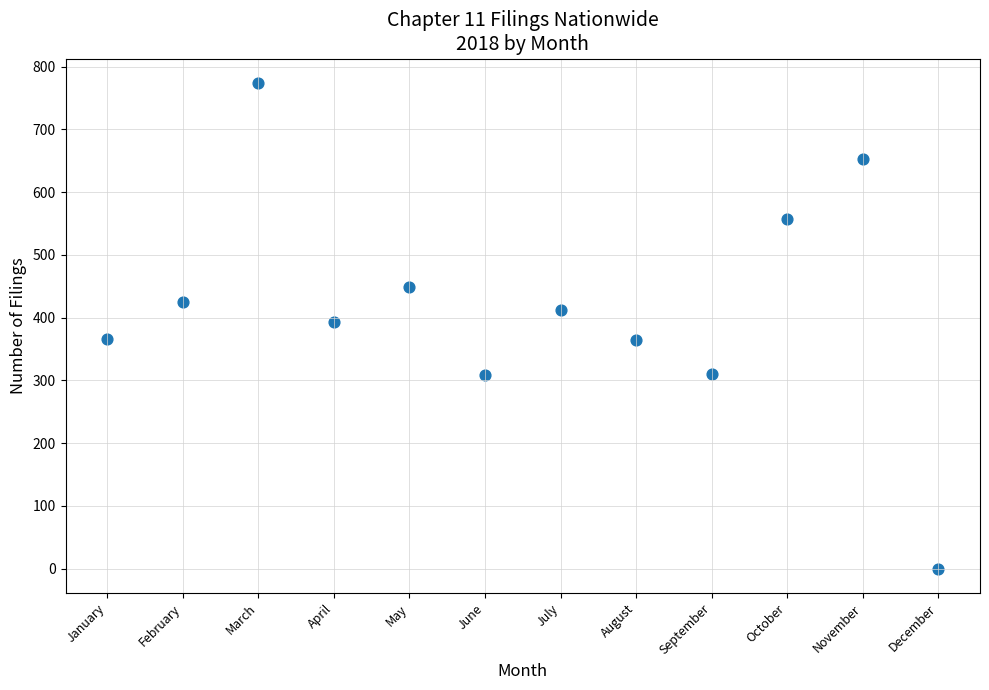

What is the range of X values (max minus min)?

11